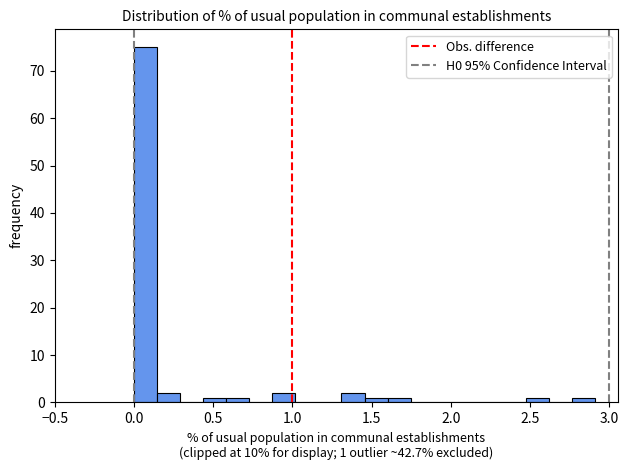

Around what value on the x-axis is the tallest bar? Give the approximate position of its centre, as read against the axis.

0.05